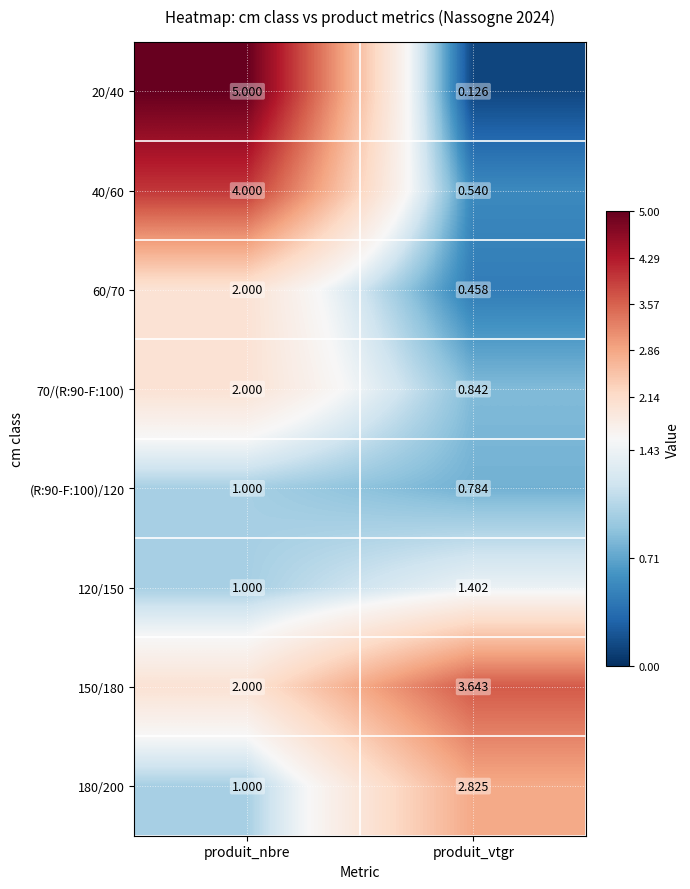

Which category has the lowest value in the 60/70 series?

produit_vtgr